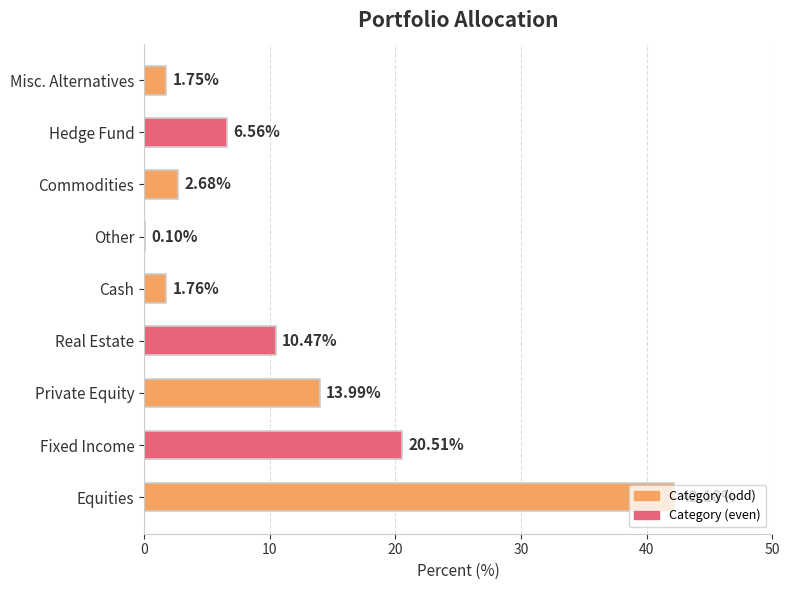

What is the sum of the values at Equities and Commodities?

44.9